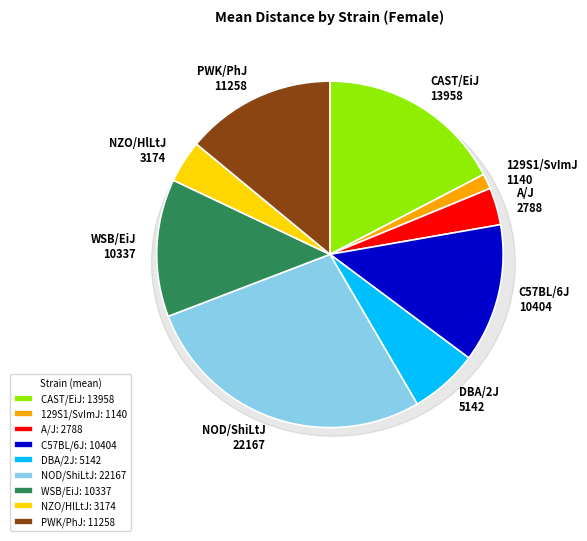

What percentage is NOT represented by NZO/HlLtJ?

96.1%